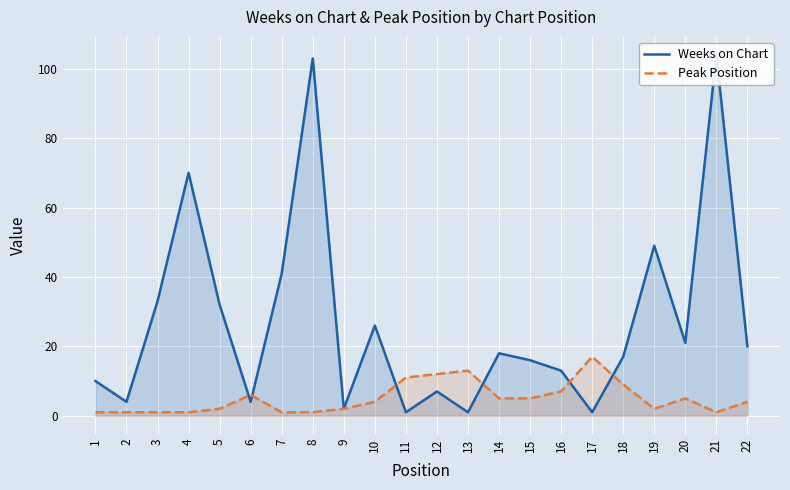

What is the total value across all series at 19?

51